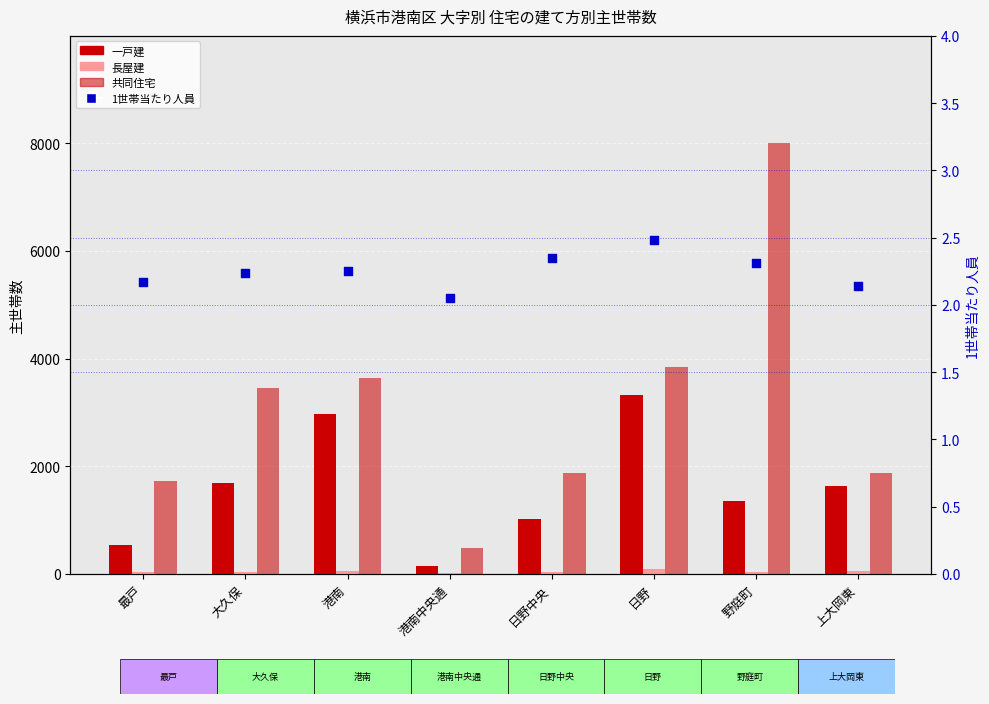

What is the total value across all series at 港南?

6667.2